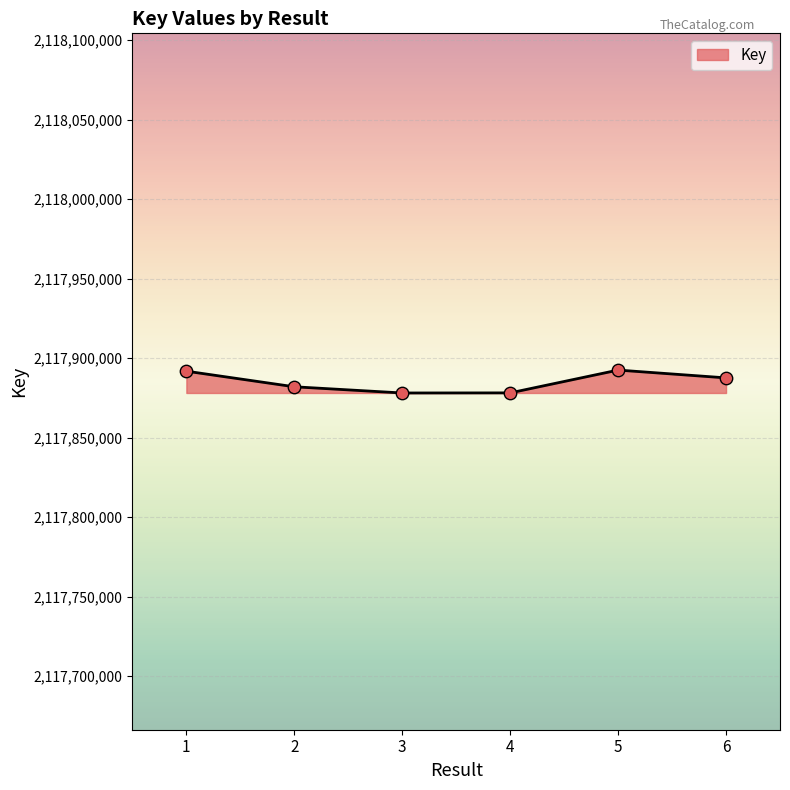

Approximately how many times larger is the value at 2 compared to 1?

1.0